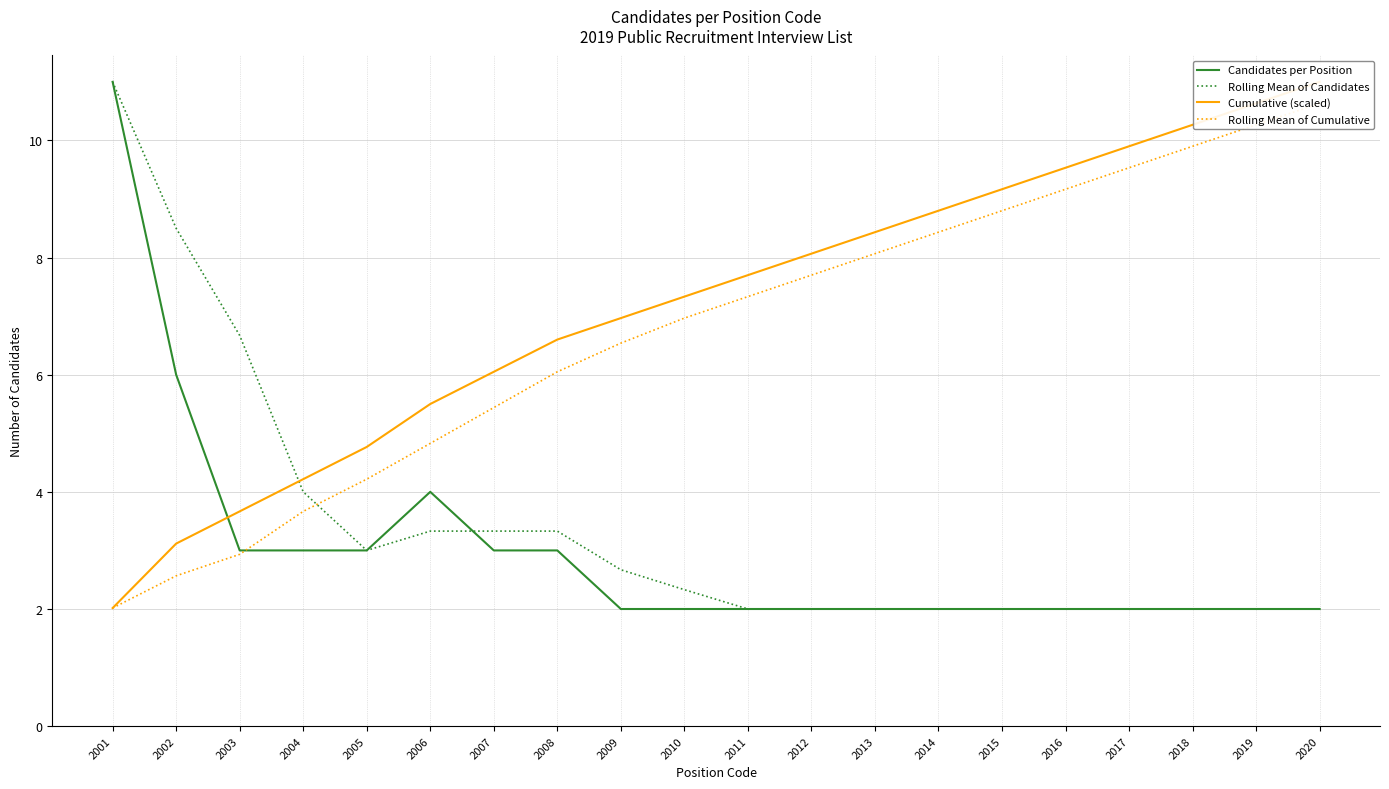

How many data points does each series have?

20